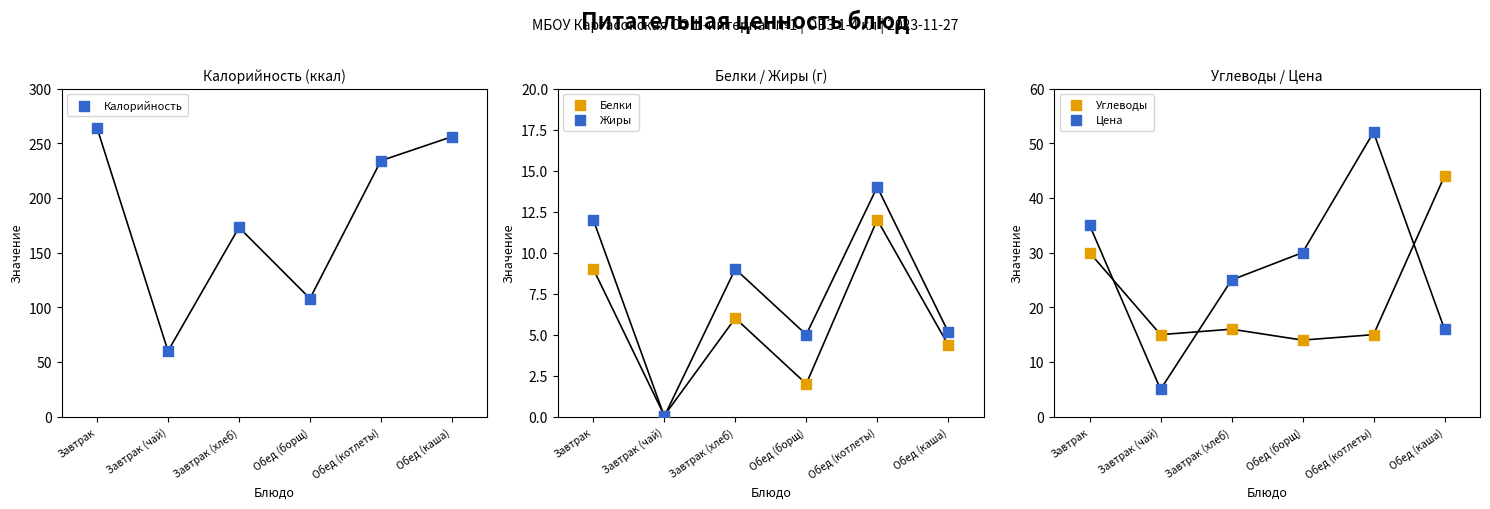

Which series contains the lowest Y value?

Жиры